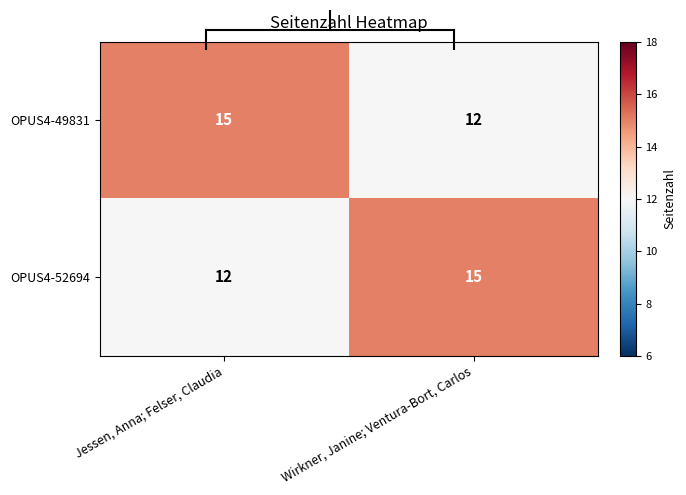

The OPUS4-49831 series shows 25 at Jessen, Anna; Felser, Claudia. True or false?

False